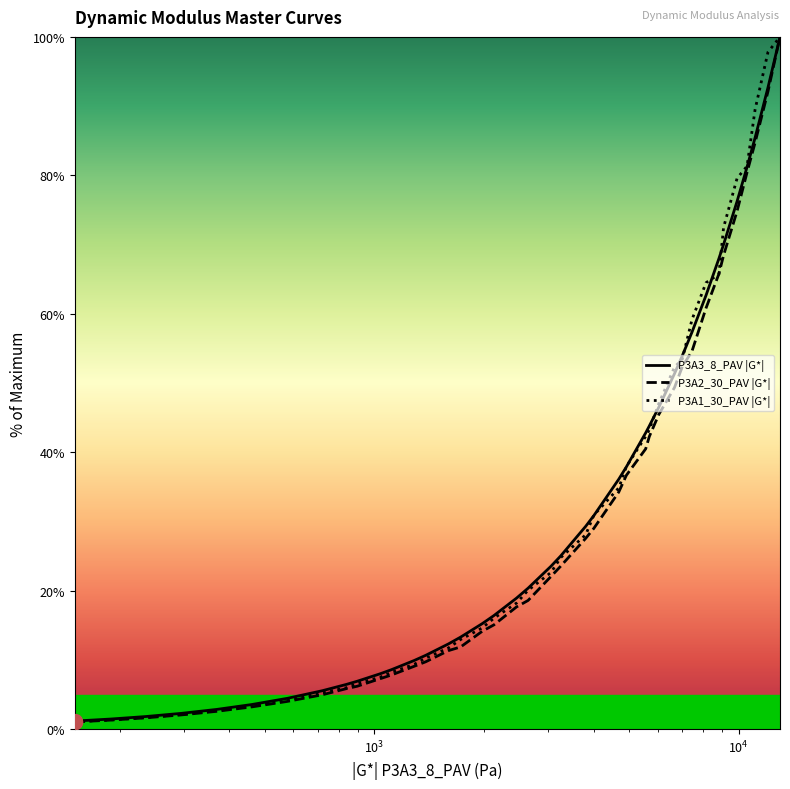

What is the maximum value shown in the chart?

100.0